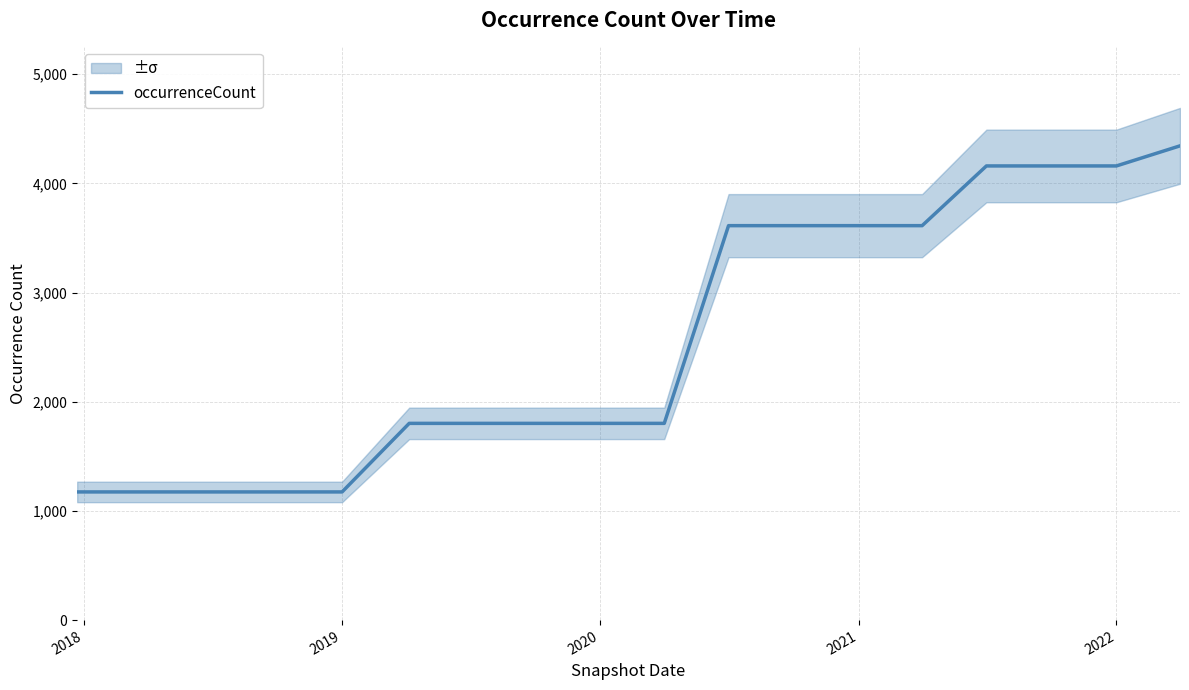

Does the chart display data point markers on the line(s)?

No